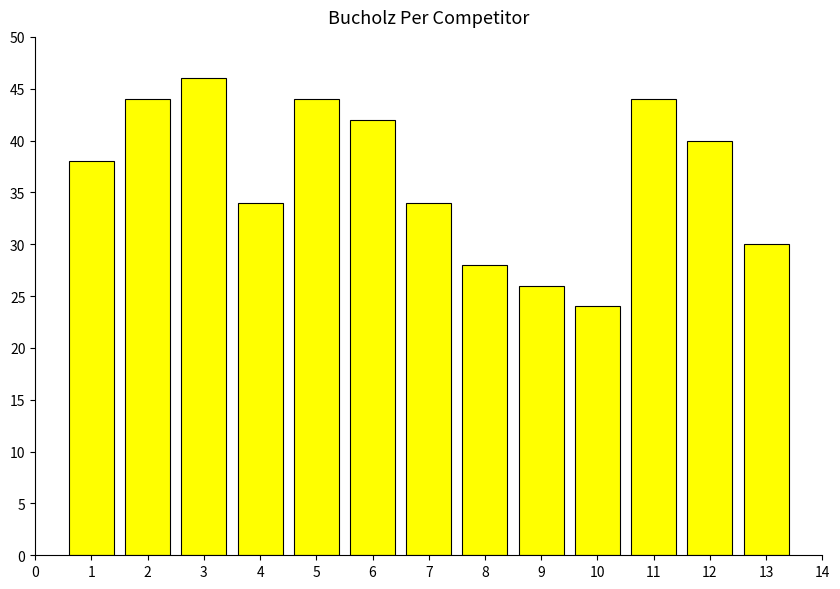

Read the value at 4.

34